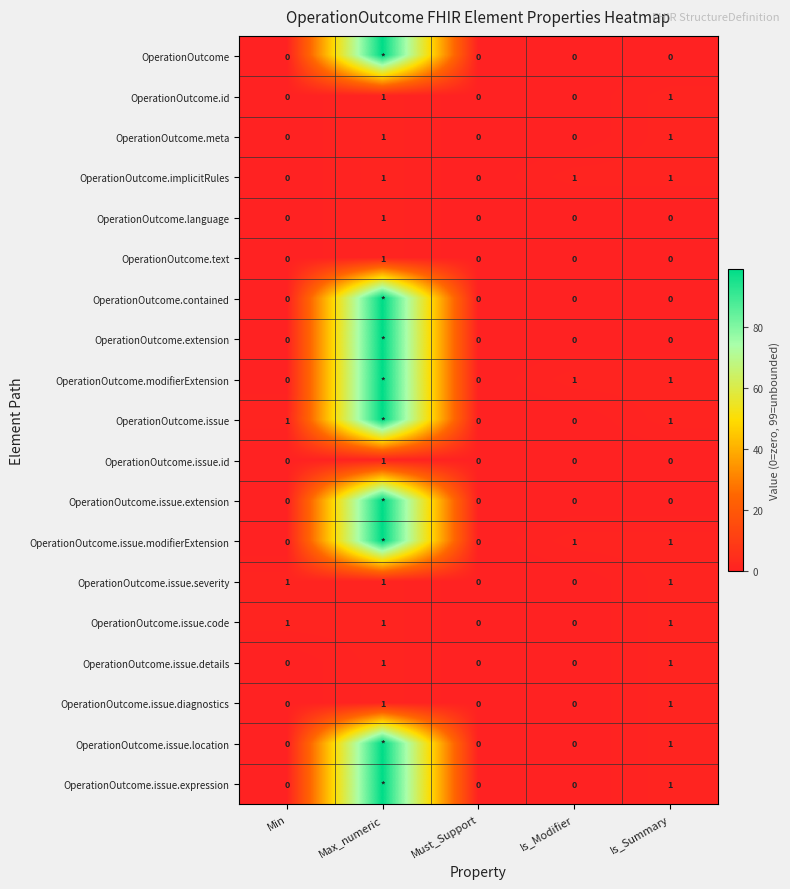

Is the value of OperationOutcome.issue.extension at Is_Modifier greater than the value of OperationOutcome.issue.code at Is_Summary?

No